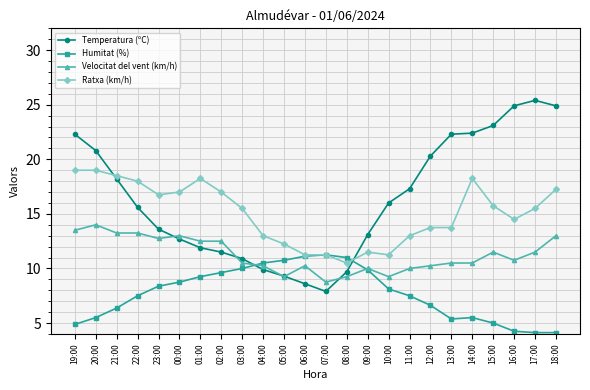

Between 11:00 and 13:00, which series saw the biggest shift?

Temperatura (ºC)